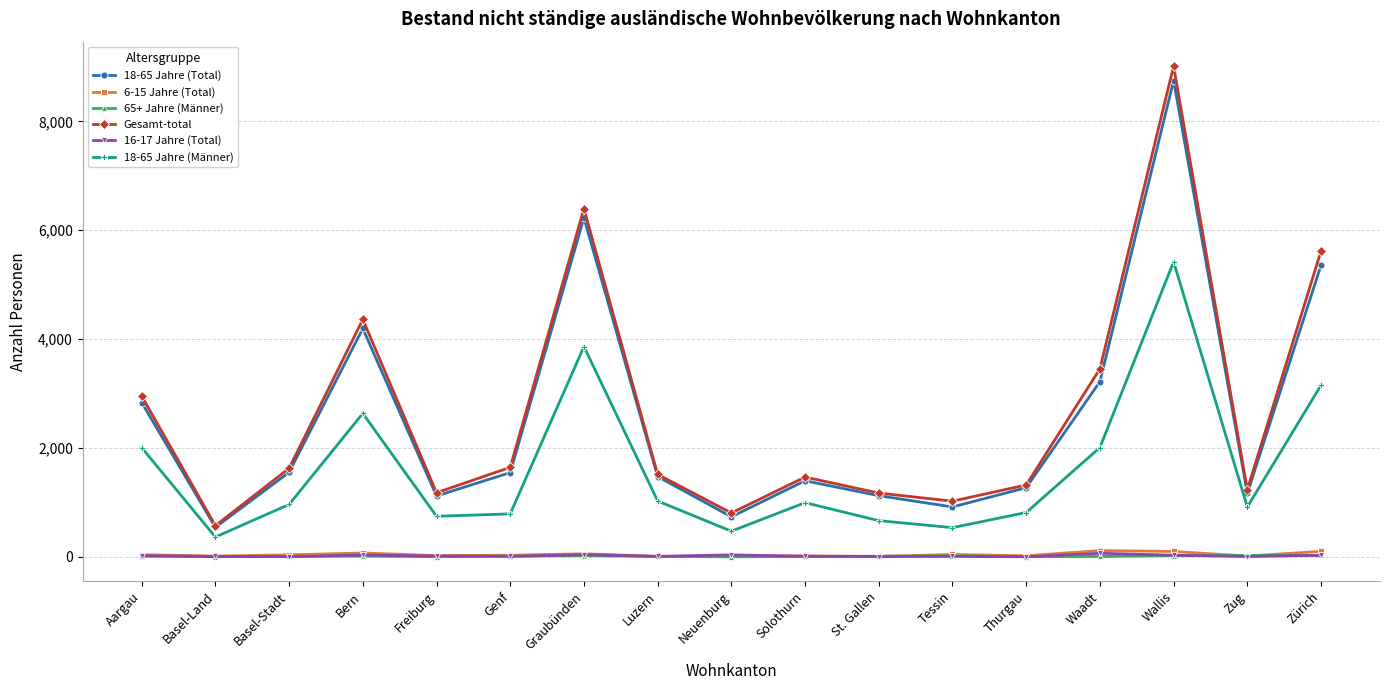

What are all the series names shown in the legend?

18-65 Jahre (Total), 6-15 Jahre (Total), 65+ Jahre (Männer), Gesamt-total, 16-17 Jahre (Total), 18-65 Jahre (Männer)